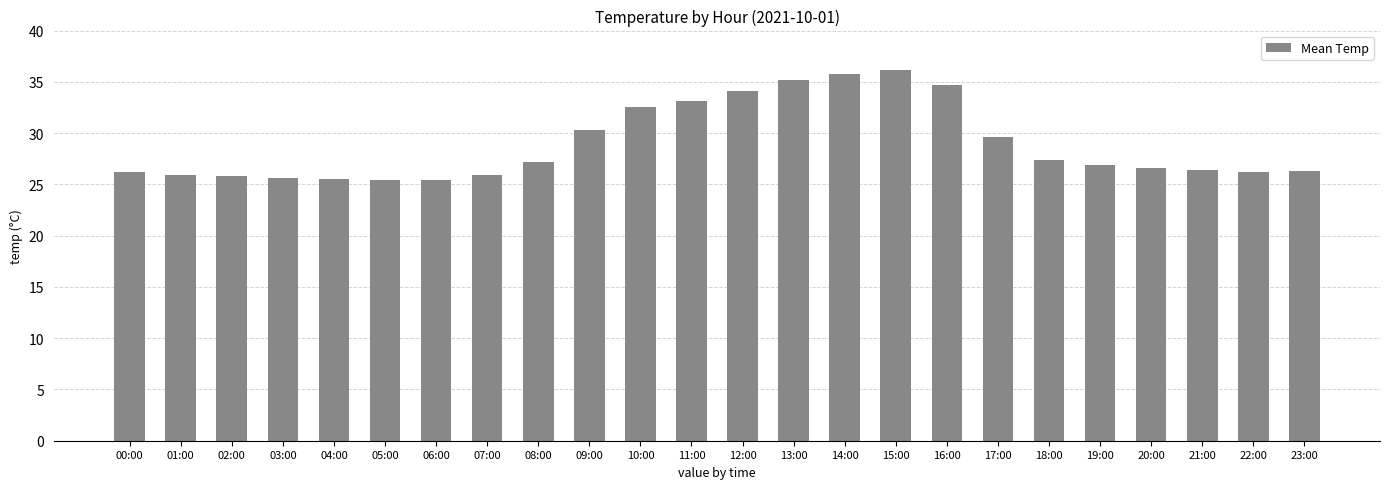

Is it true that the value at 10:00 is 57.0?

False